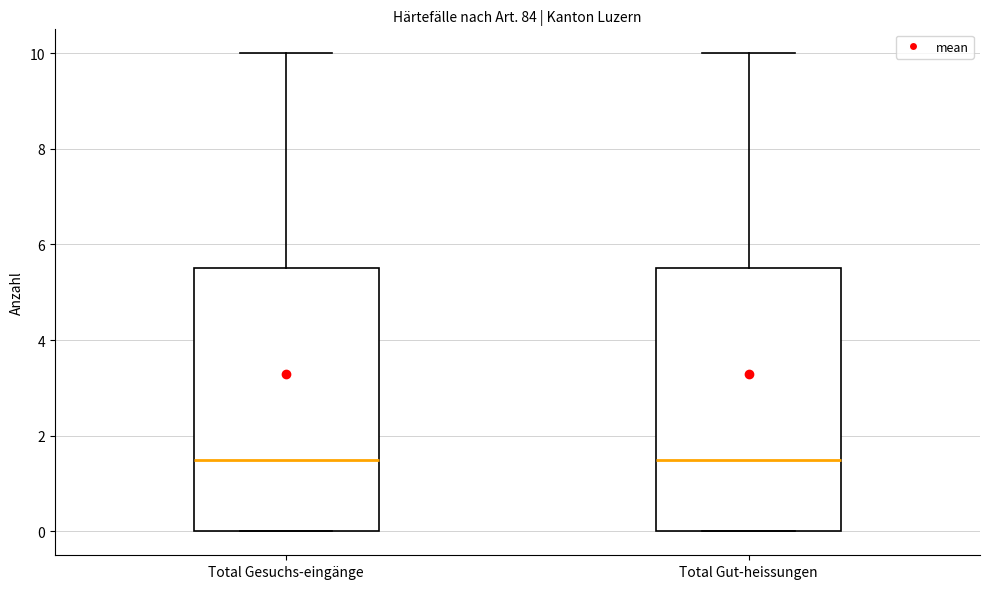

Reading left to right, read every box against the y-axis: the position of its median line, the range the box covers, and the ends of its whiskers. The values are not printed on the chart, so give them approximately, as read against the axis.

Total Gesuchs-eingänge: median 1.6, box 0.0 to 5.6, whiskers 0.0 to 10.0
Total Gut-heissungen: median 1.6, box 0.0 to 5.6, whiskers 0.0 to 10.0